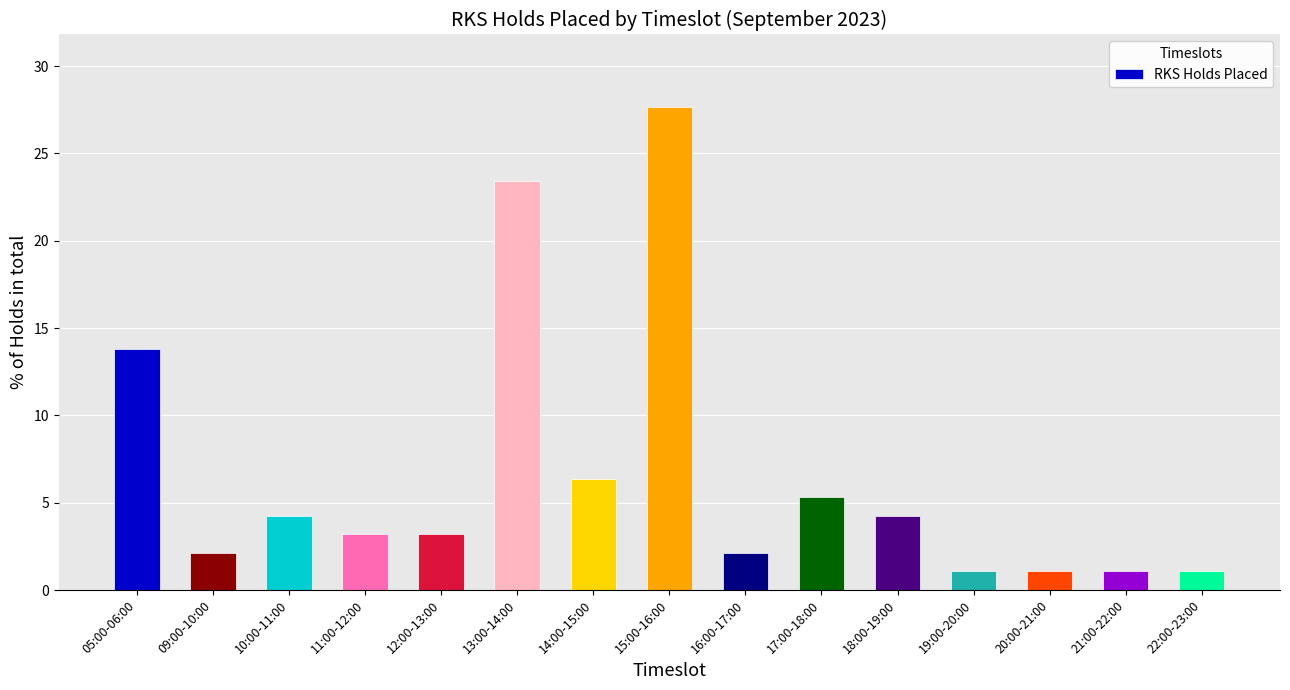

What is the difference between the values at 10:00-11:00 and 15:00-16:00?

23.4